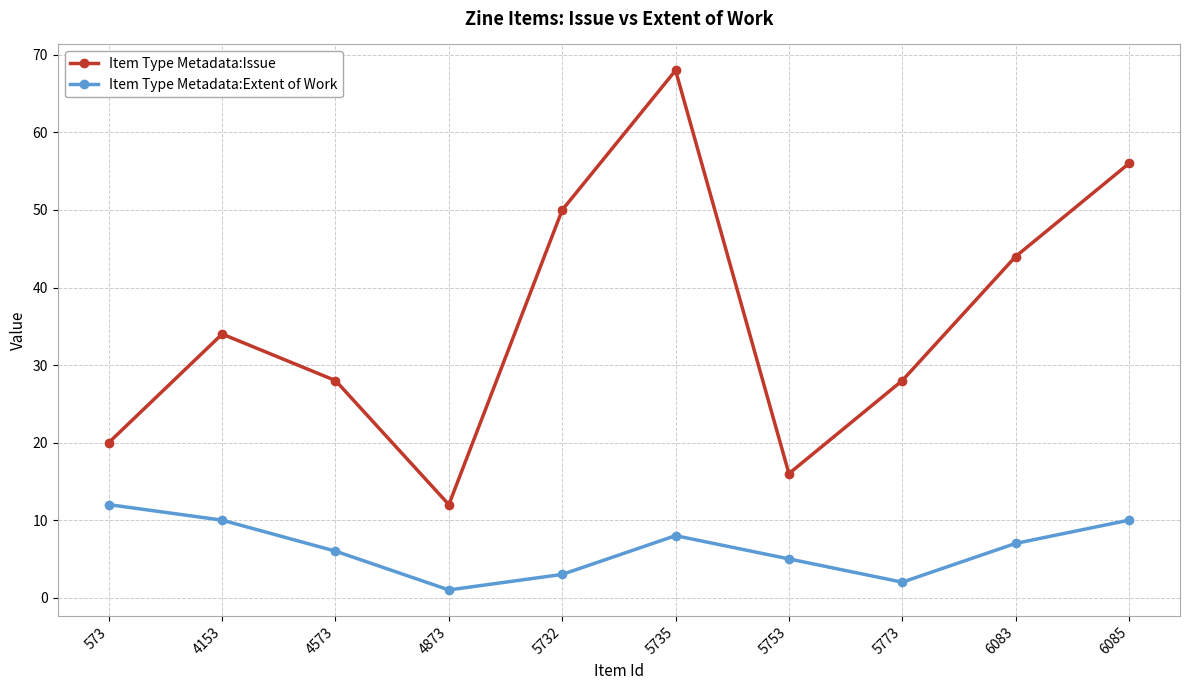

Reading left to right, what are all the values shown in this chart?

Item Type Metadata:Issue: 20	34	28	12	50	68	16	28	44	56
Item Type Metadata:Extent of Work: 12	10	6	1	3	8	5	2	7	10